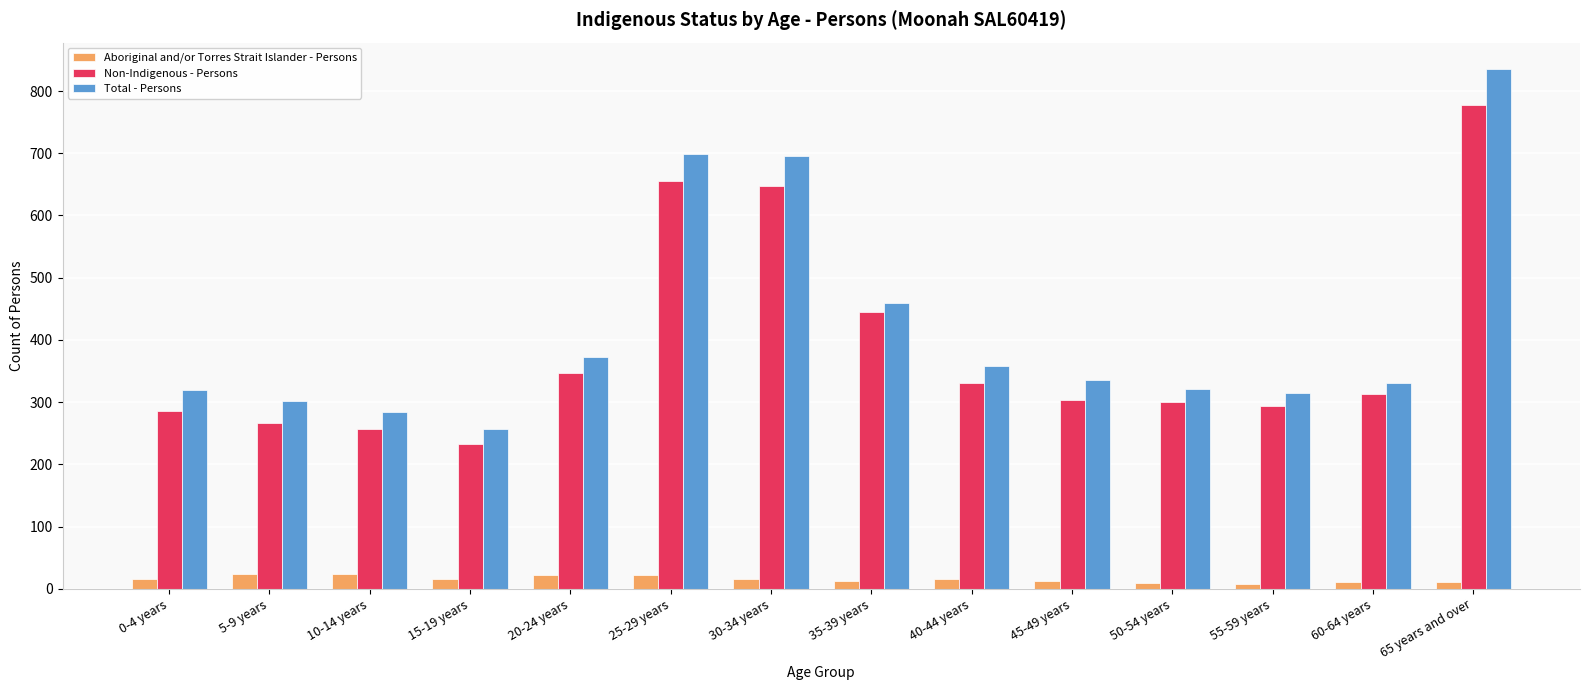

How many bars are there in total?

42